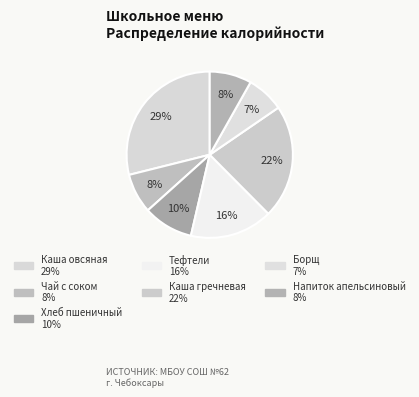

Is there a majority slice in this chart?

No